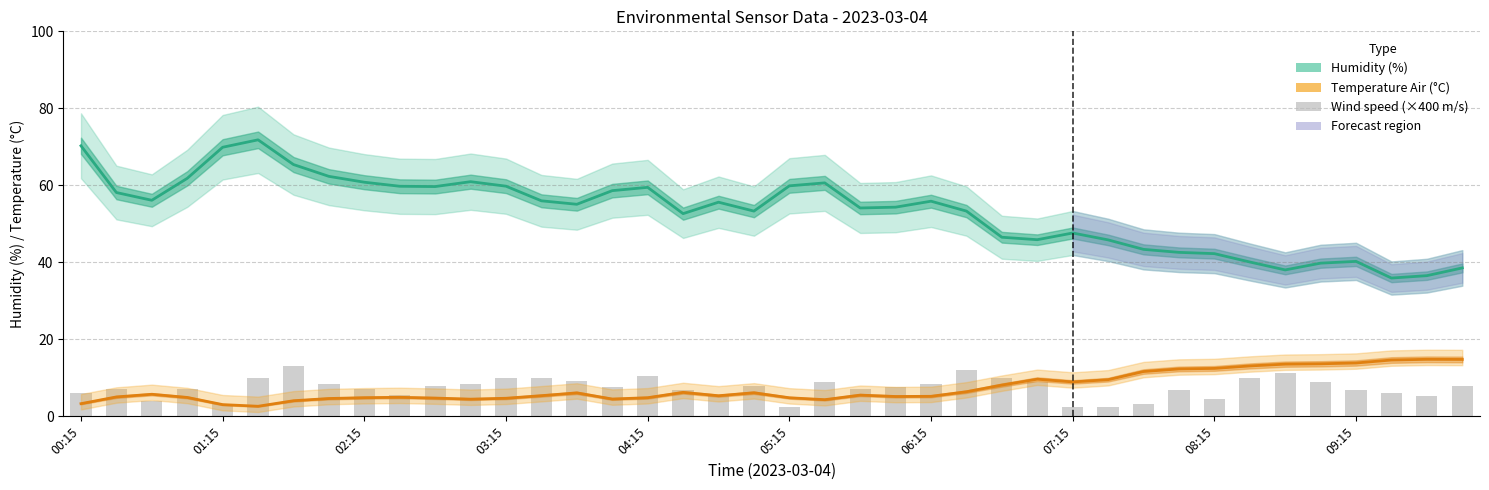

At how many categories does at least one series exceed 13?

40